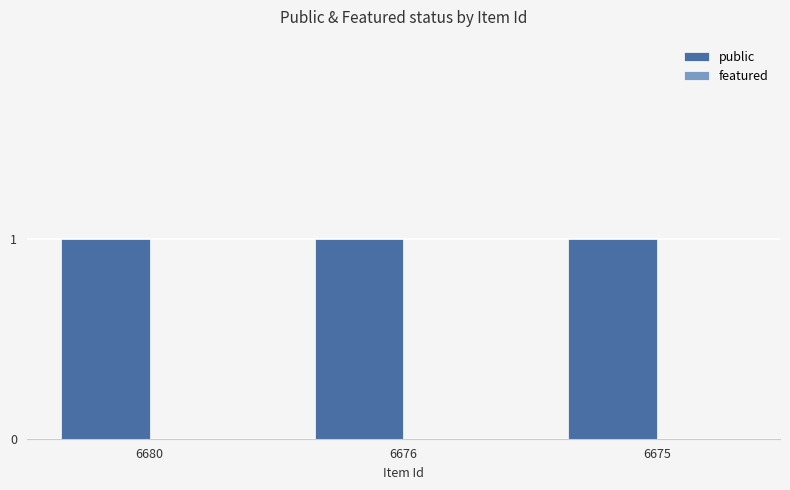

At which label does public reach its peak?

6680